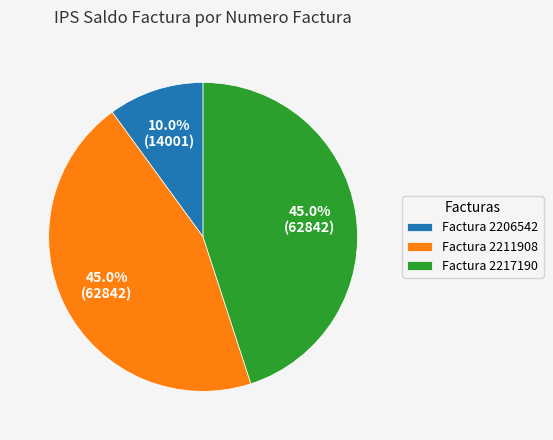

What percentage is NOT represented by Factura 2206542?

90.0%